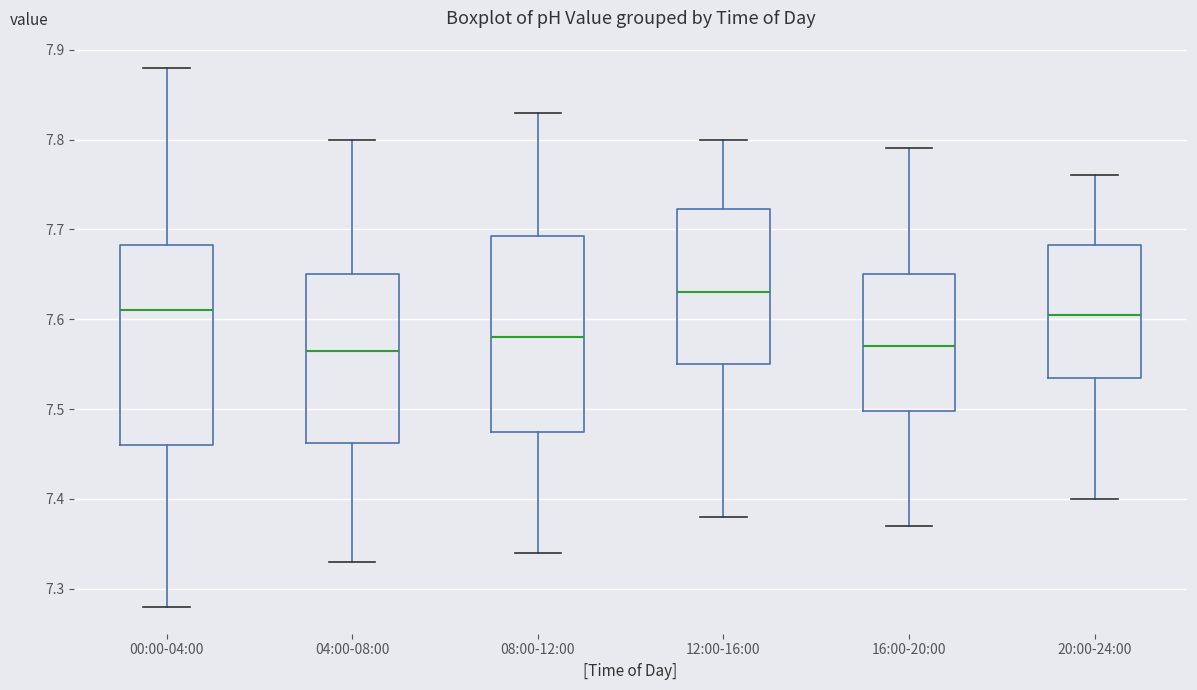

Reading left to right, read every box against the y-axis: the position of its median line, the range the box covers, and the ends of its whiskers. The values are not printed on the chart, so give them approximately, as read against the axis.

00:00-04:00: median 7.61, box 7.46 to 7.68, whiskers 7.28 to 7.88
04:00-08:00: median 7.57, box 7.46 to 7.65, whiskers 7.33 to 7.80
08:00-12:00: median 7.58, box 7.48 to 7.69, whiskers 7.34 to 7.83
12:00-16:00: median 7.63, box 7.55 to 7.72, whiskers 7.38 to 7.80
16:00-20:00: median 7.57, box 7.50 to 7.65, whiskers 7.37 to 7.79
20:00-24:00: median 7.61, box 7.54 to 7.68, whiskers 7.40 to 7.76